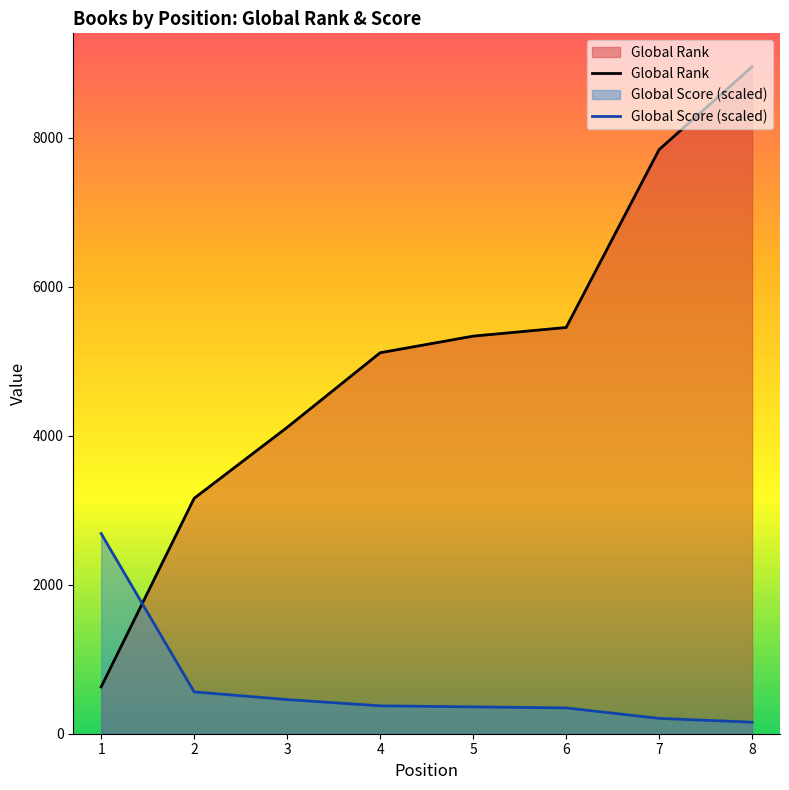

List the series in order of their overall mean, lowest first.

Global Score (scaled), Global Rank